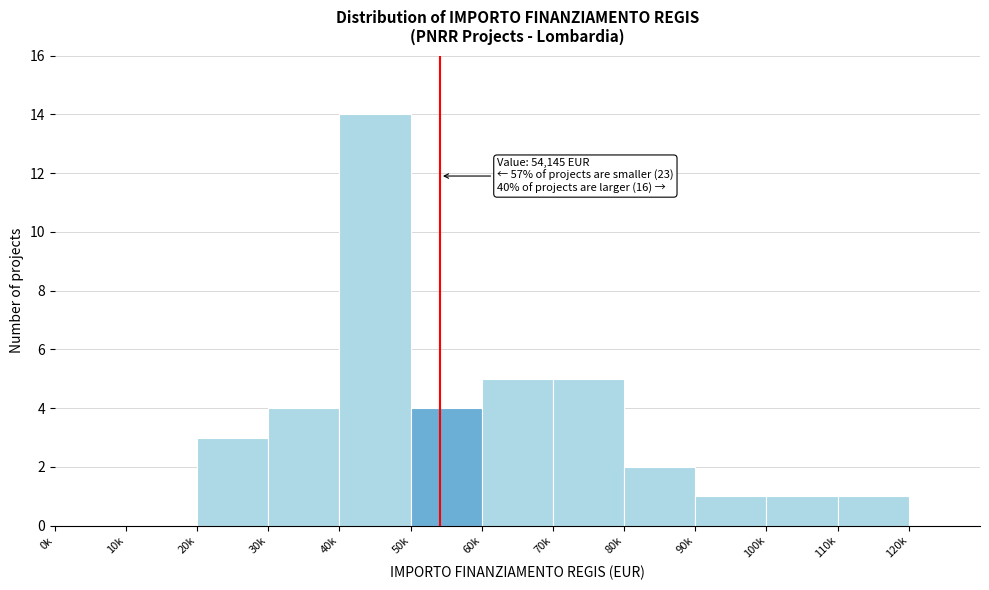

Reading right to left, list all the values displayed in this chart.

120k=0	110k=1	100k=1	90k=1	80k=2	70k=5	60k=5	50k=4	40k=14	30k=4	20k=3	10k=0	0k=0